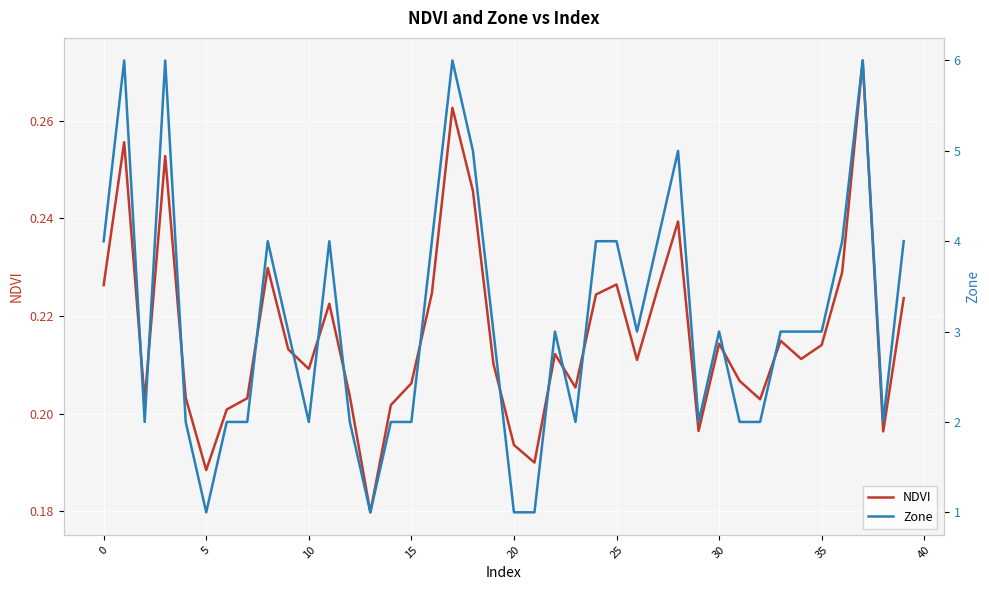

True or false: Zone has more than 1 points higher than both neighbors.

True